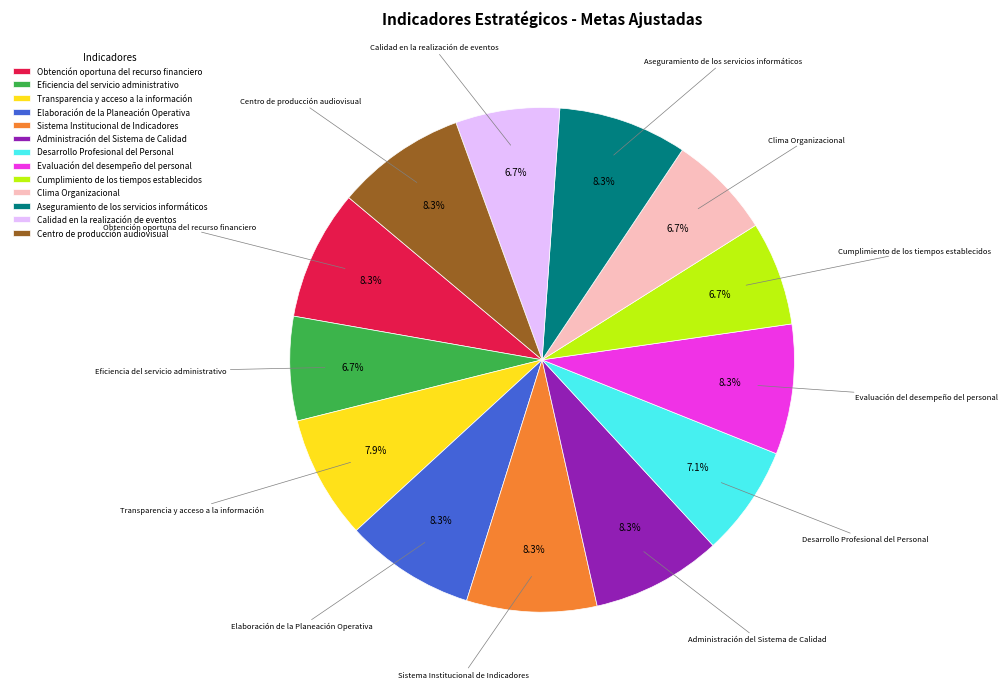

To the nearest percent, what is the combined percentage of Calidad en la realización de eventos and Clima Organizacional?

13%